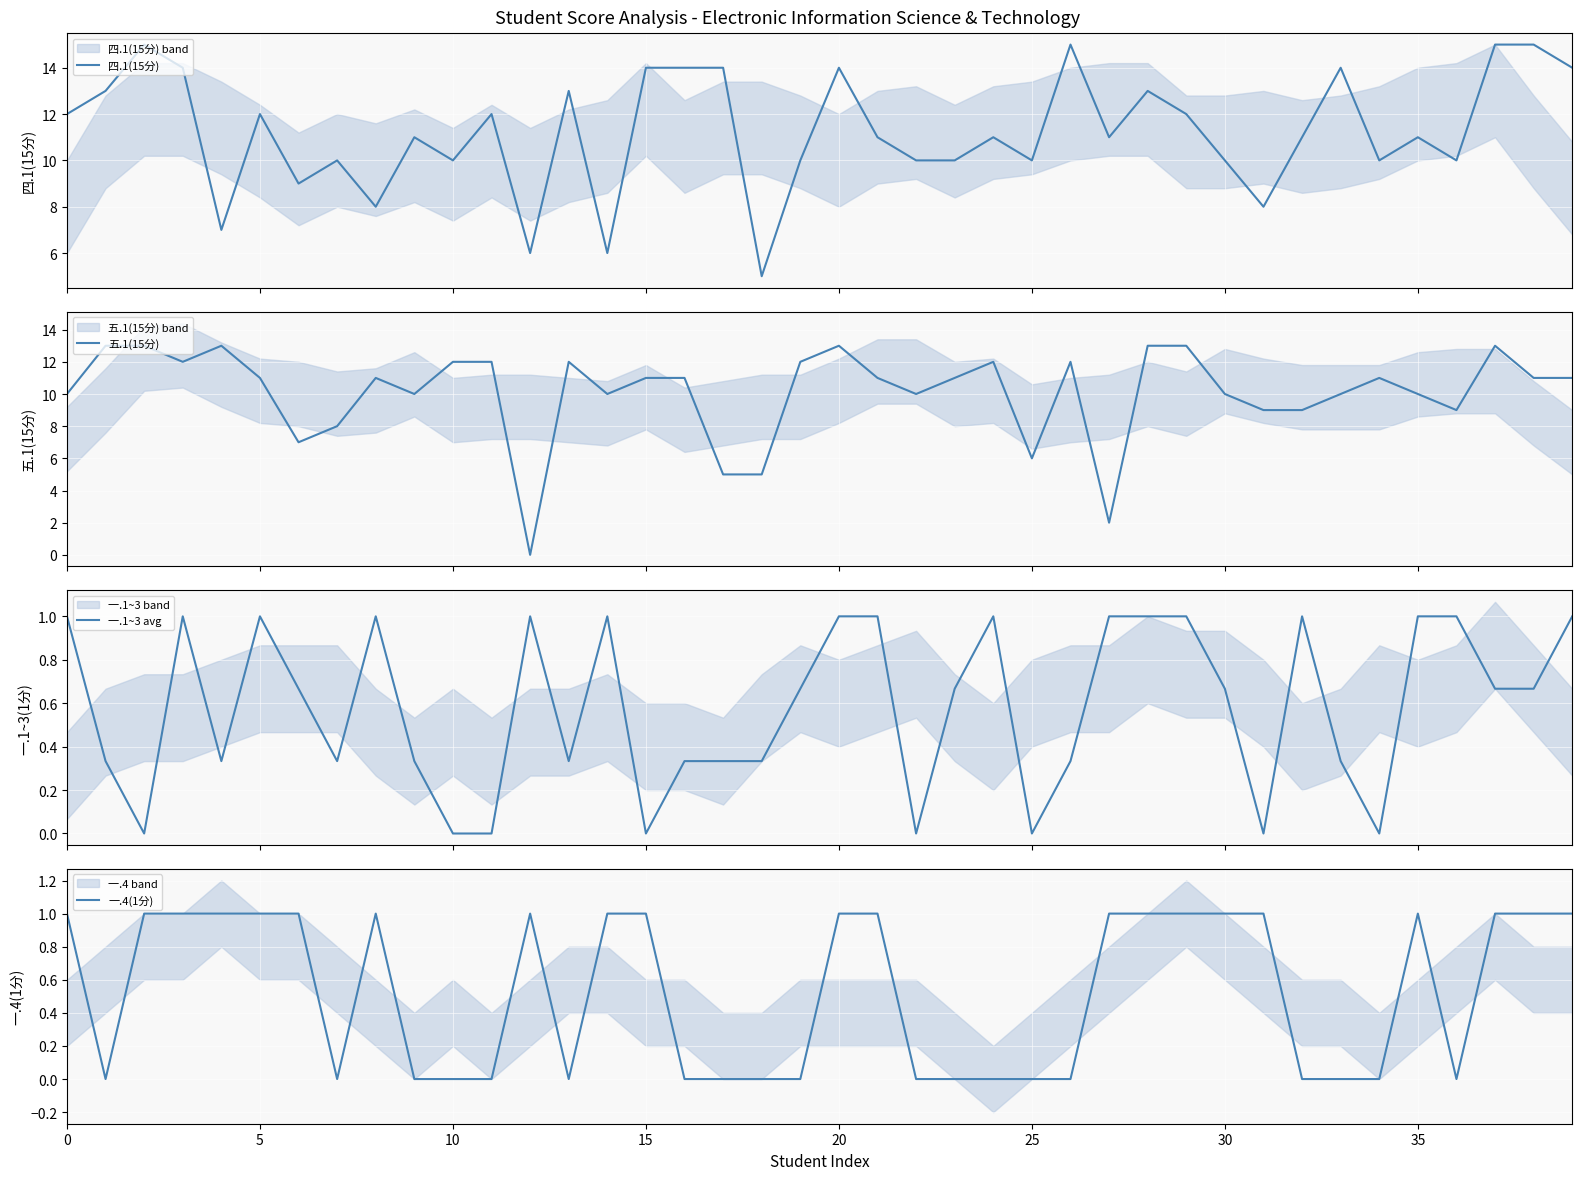

Is the value of 一.4(1分) at 0 greater than the value of 一.1~3 avg at 16?

Yes